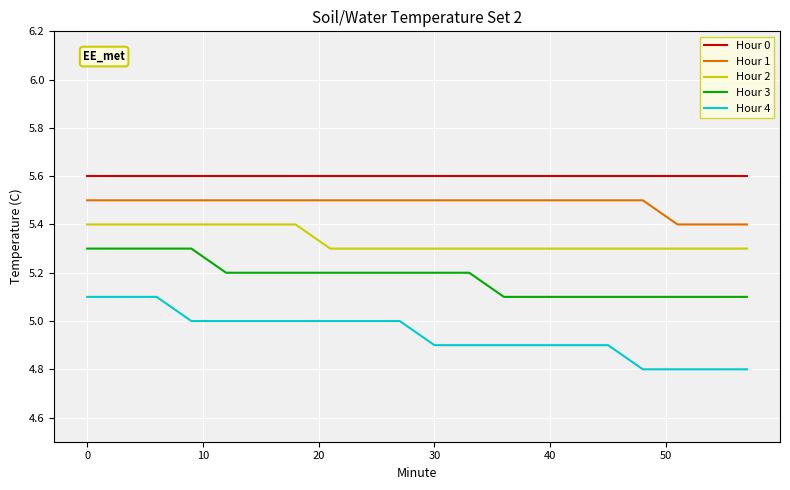

List the series in order of their peak value, highest first.

Hour 0, Hour 1, Hour 2, Hour 3, Hour 4